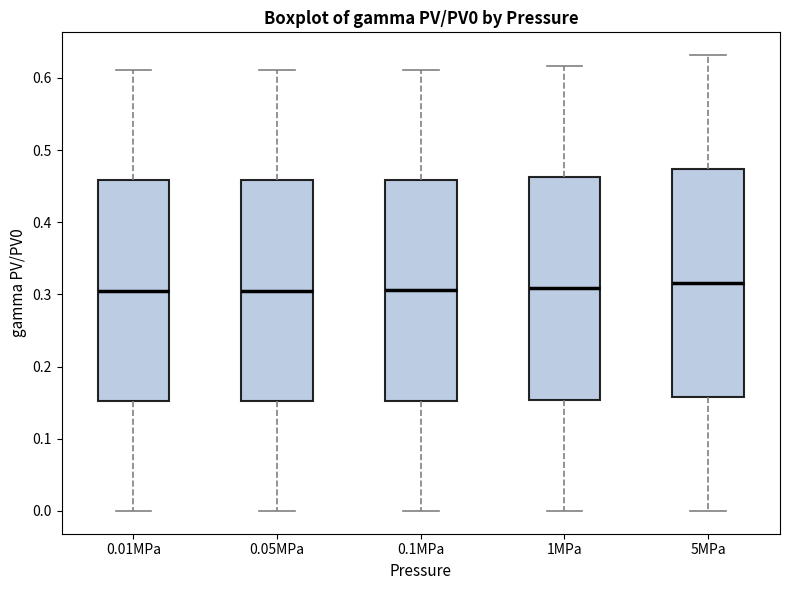

Where does the median line of the box for 0.1MPa sit on the y-axis? The values are not printed on the chart, so give them approximately, as read against the axis.

0.31